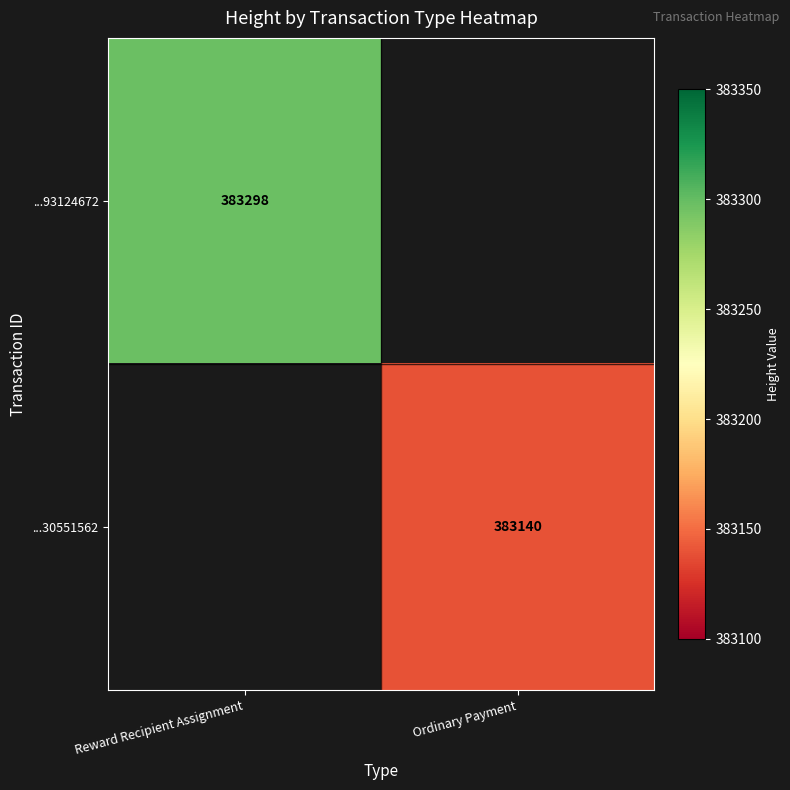

The ...93124672 series shows 257795 at Reward Recipient Assignment. True or false?

False